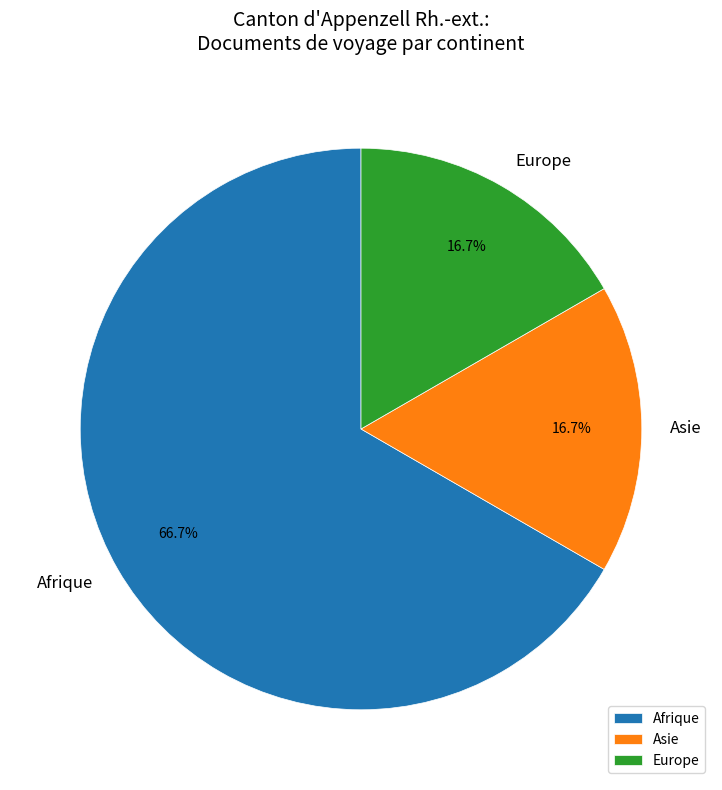

Approximately how many times larger is the value at Asie compared to Afrique?

0.3